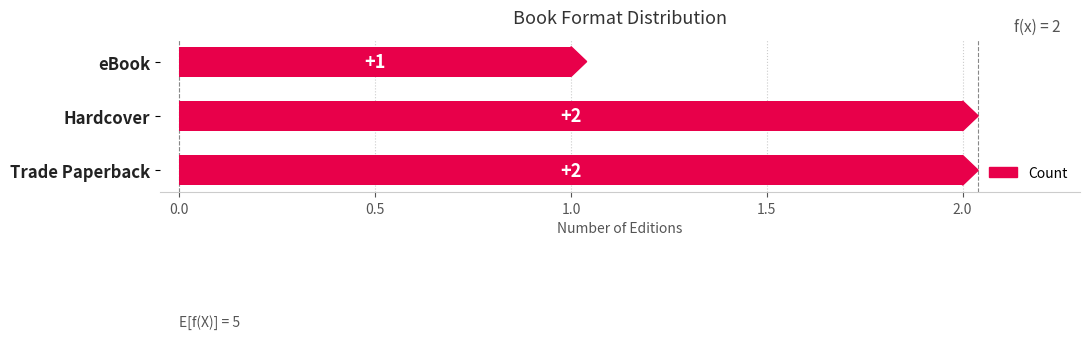

What is the ratio of the value at eBook to the value at Trade Paperback?

0.5